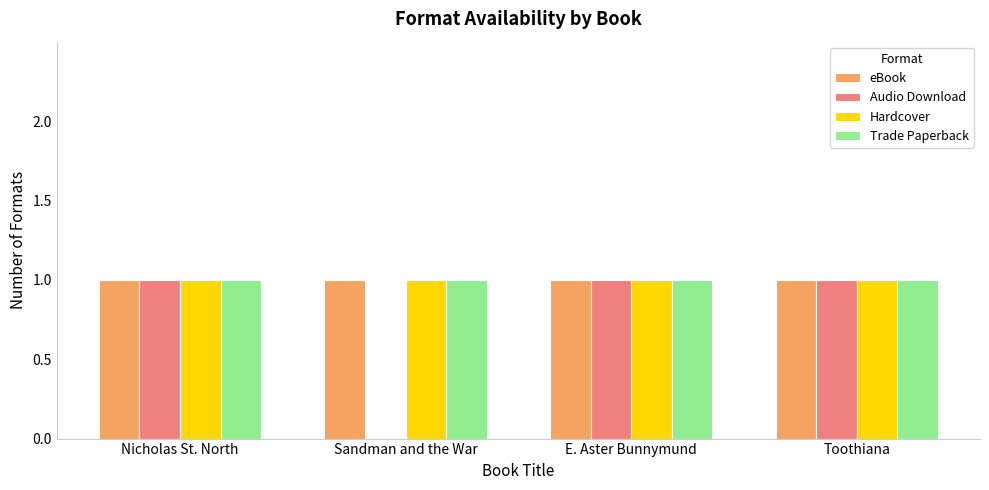

True or false: Trade Paperback has a value of 0 at Toothiana.

False